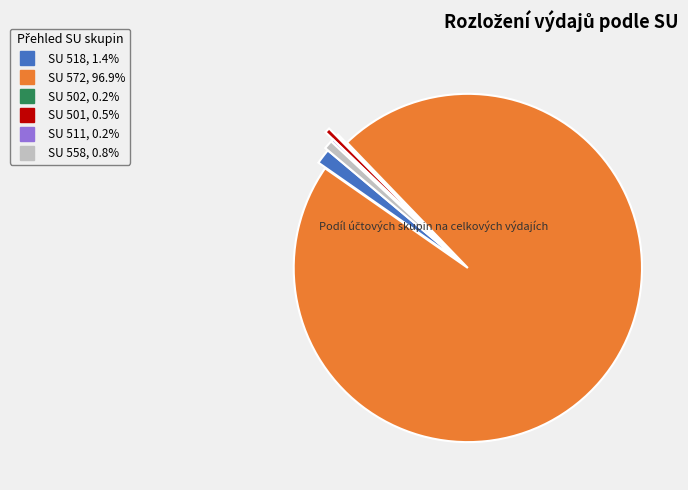

Does any single category account for the majority?

Yes